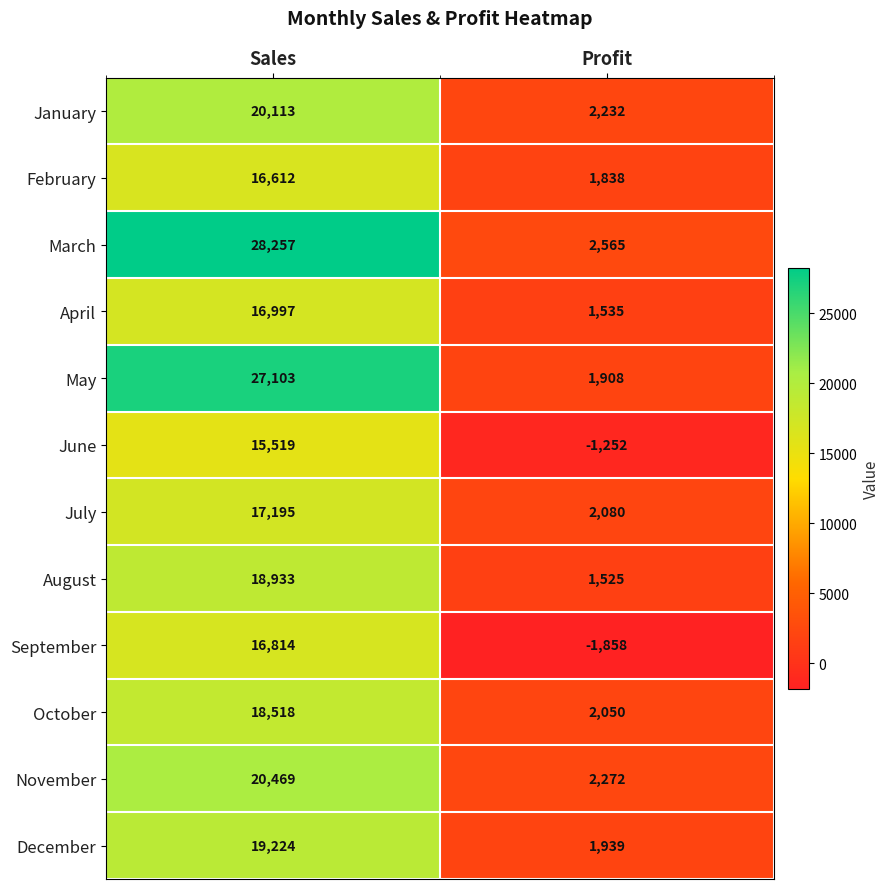

Which series changed the most between Sales and Profit?

March